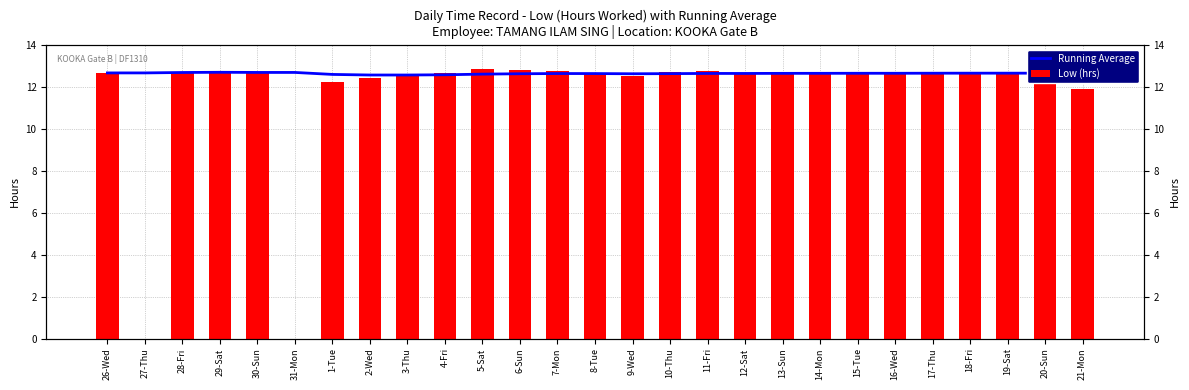

At 13-Sun, list the series in order from largest to smallest.

Low (hrs), Running Average